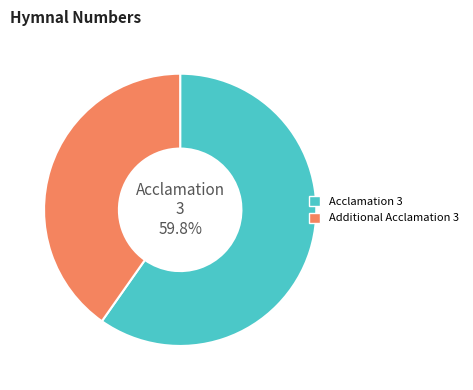

To the nearest percent, what portion does Additional Acclamation 3 represent?

40%